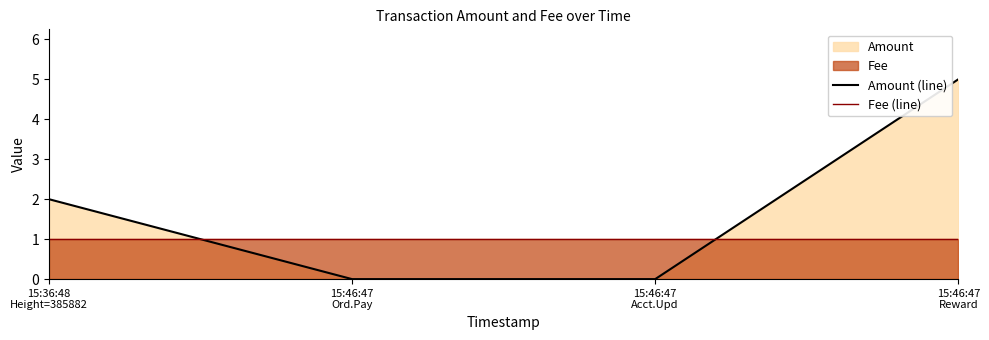

What is the difference between the second highest and second lowest values in the Amount (line) series?

2